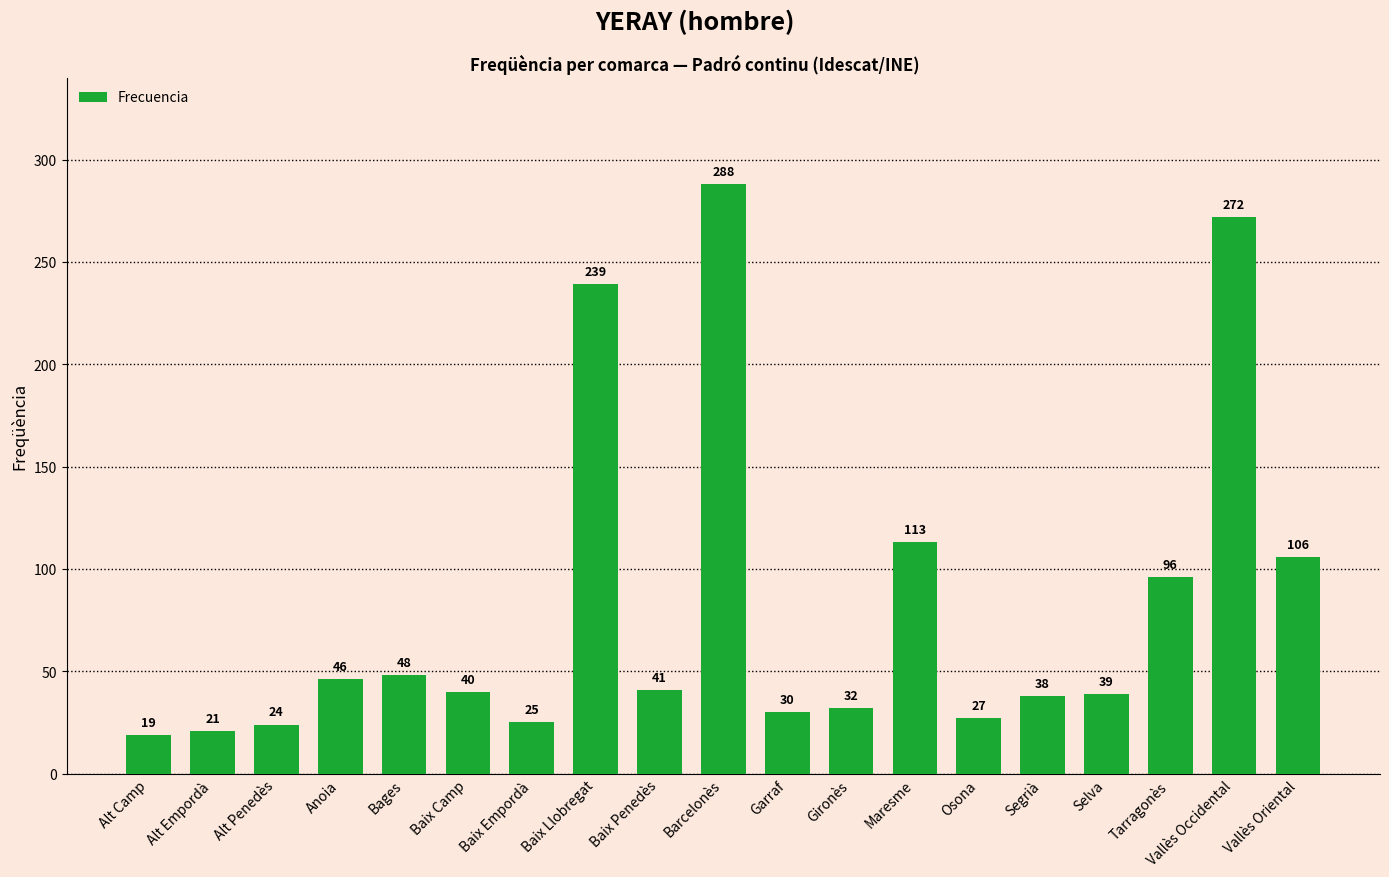

What is the sum of the values at Alt Penedès and Vallès Oriental?

130